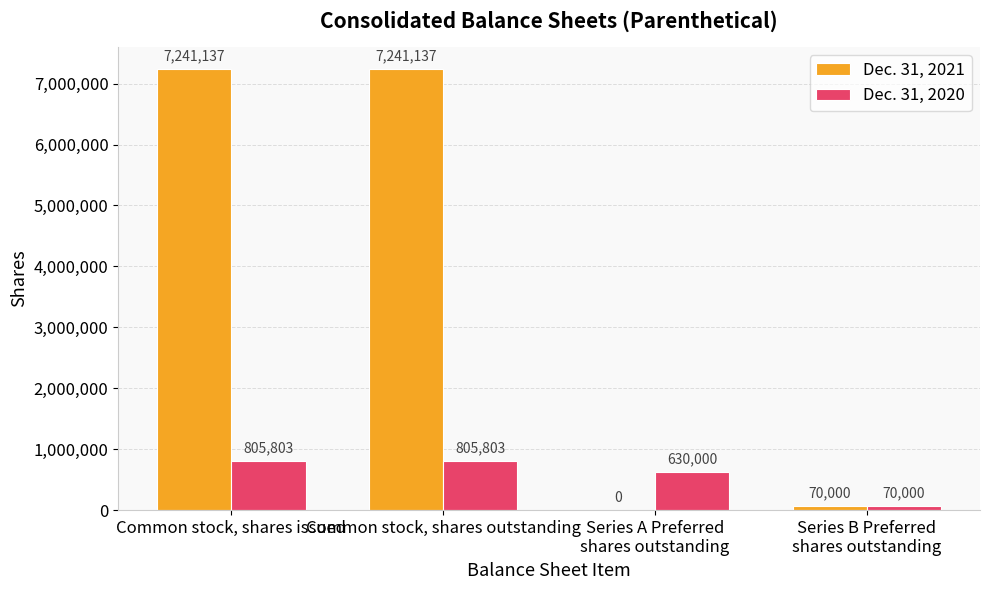

What value does the Dec. 31, 2021 series have at Common stock, shares issued?

7241137